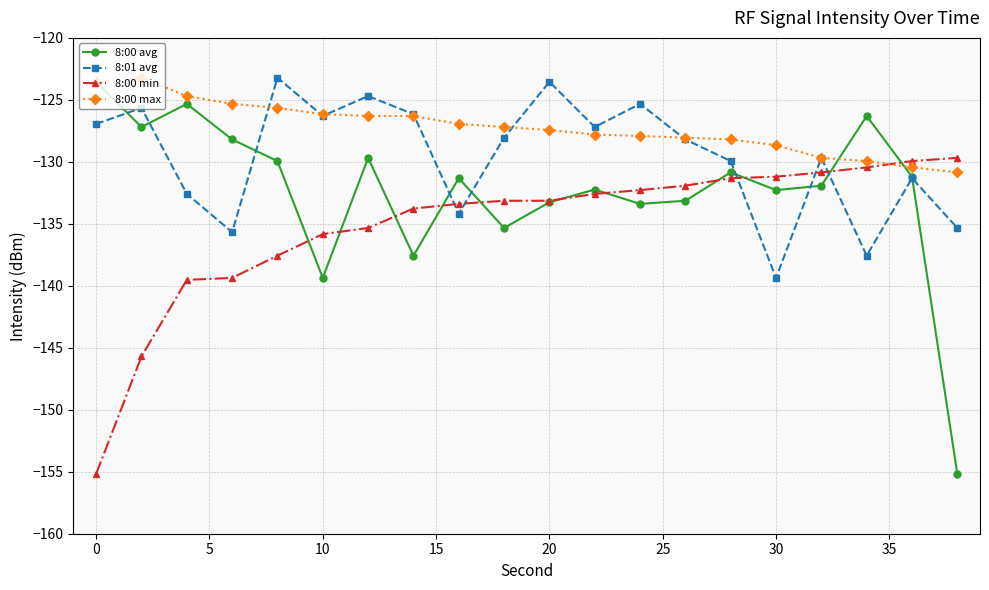

How many interior local peaks does the 8:00 avg series have?

6